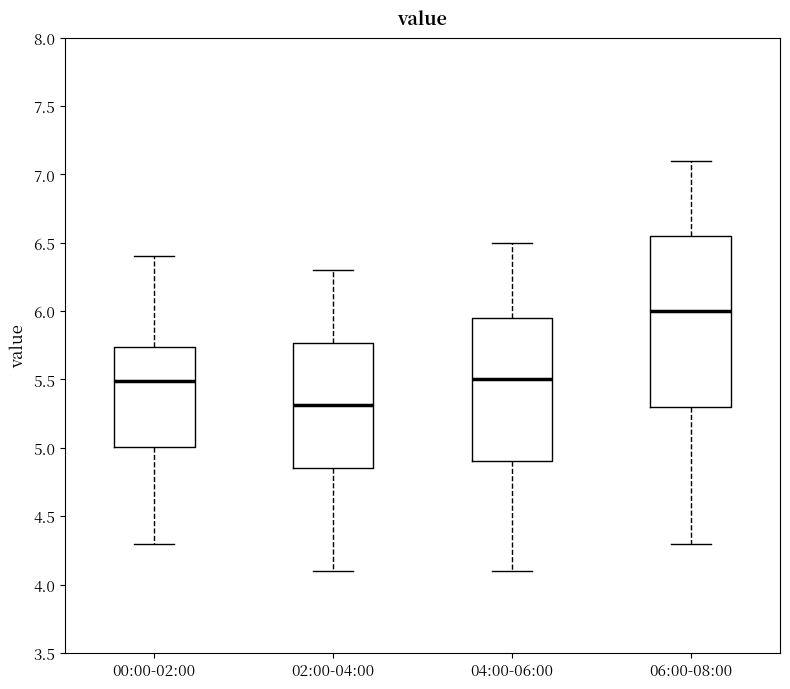

Reading left to right, transcribe this box plot: for each box, give where its median line is, the range the box spans, and where its two whiskers end, as read against the y-axis. The values are not printed on the chart, so give them approximately, as read against the axis.

00:00-02:00: median 5.50, box 5.00 to 5.75, whiskers 4.30 to 6.40
02:00-04:00: median 5.30, box 4.85 to 5.75, whiskers 4.10 to 6.30
04:00-06:00: median 5.50, box 4.90 to 5.95, whiskers 4.10 to 6.50
06:00-08:00: median 6.00, box 5.30 to 6.55, whiskers 4.30 to 7.10